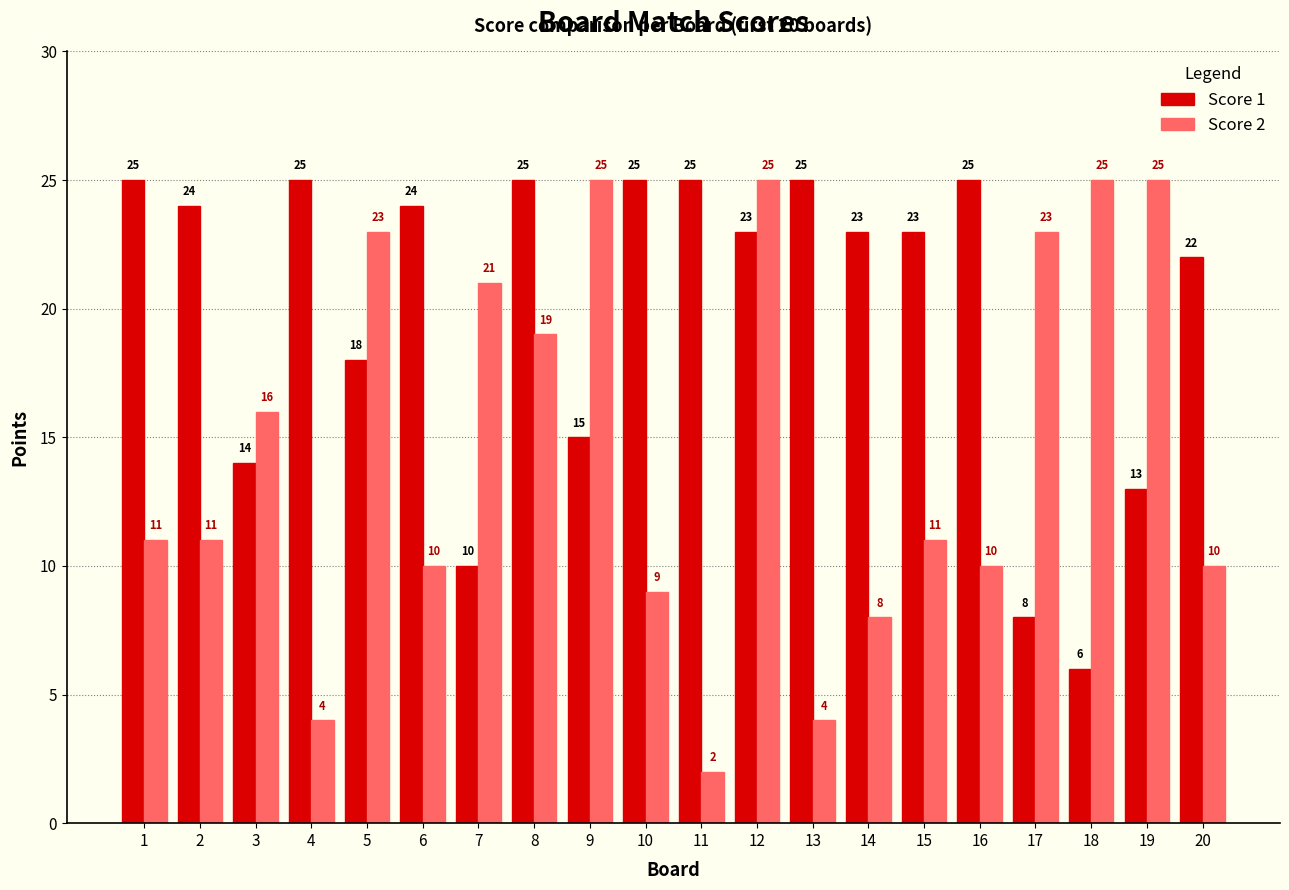

What is the maximum value for Score 2?

25